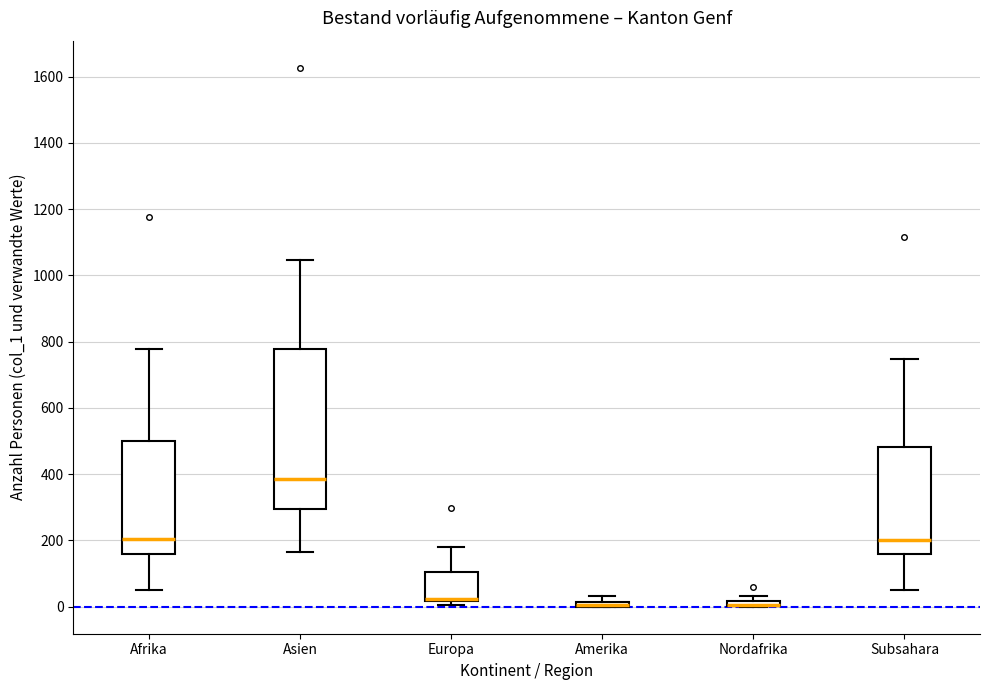

Where does the lower whisker of the box for Afrika end on the y-axis? The values are not printed on the chart, so give them approximately, as read against the axis.

60